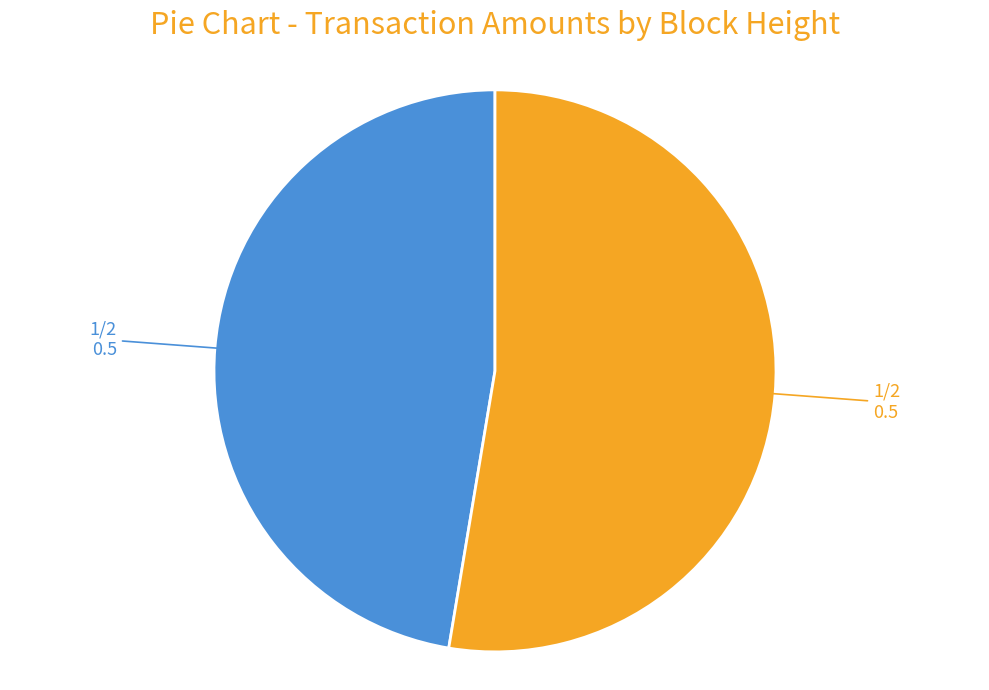

Does any single category account for the majority?

Yes